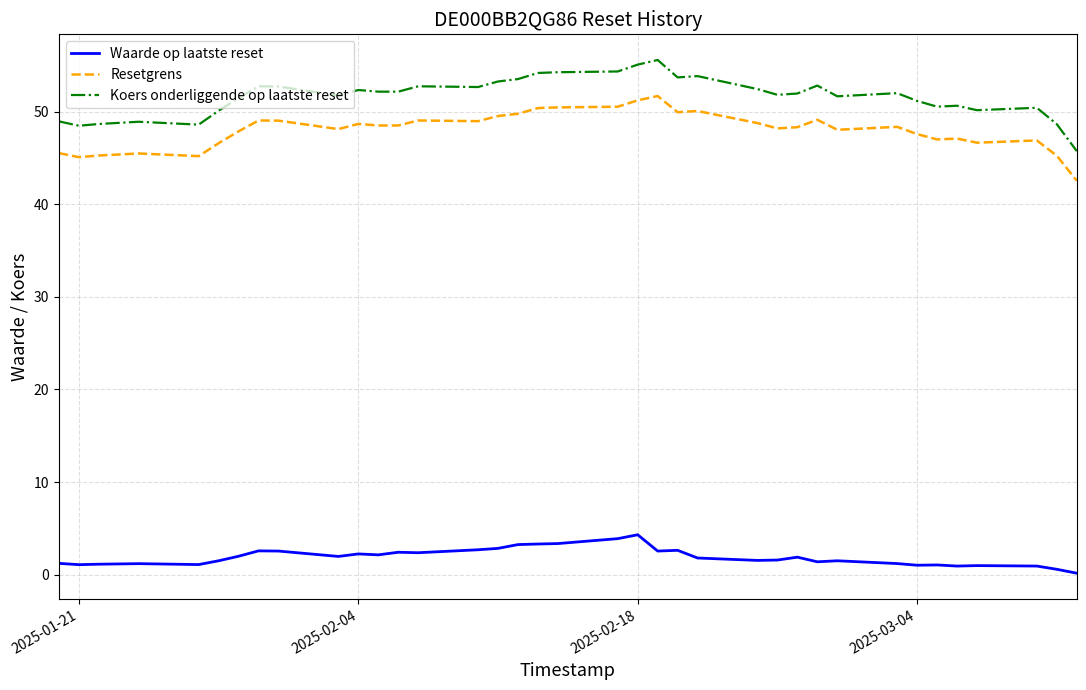

True or false: Resetgrens and Waarde op laatste reset intersect in this chart.

False